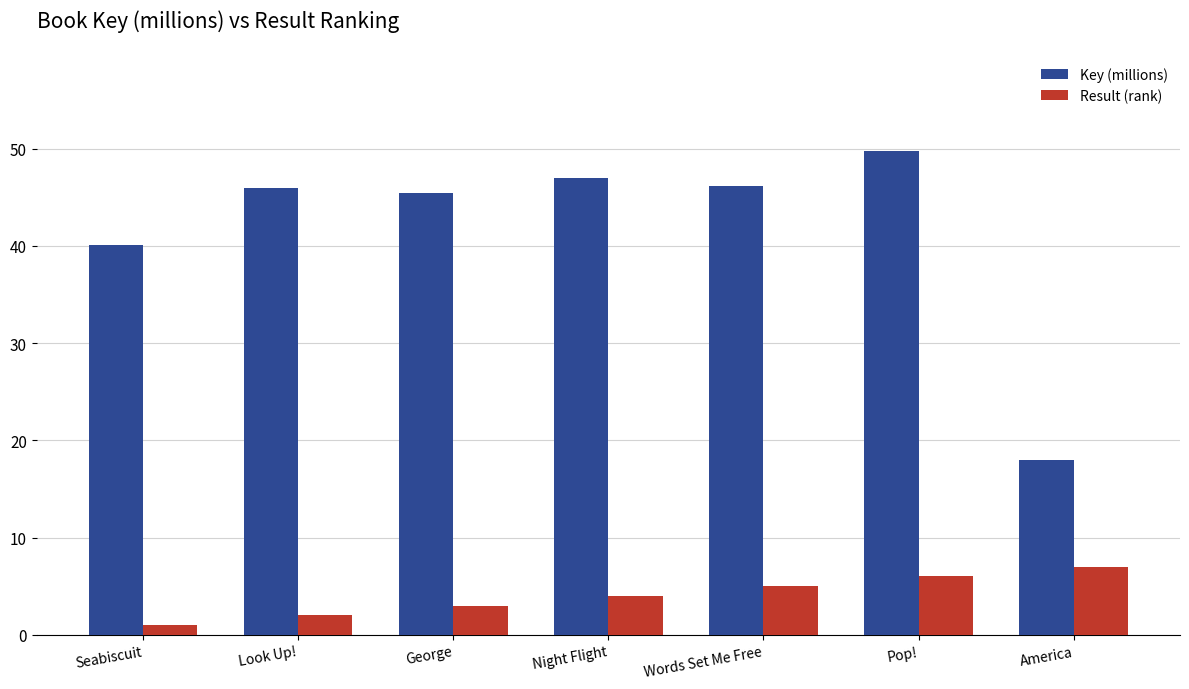

How many categories are shown in the chart?

7